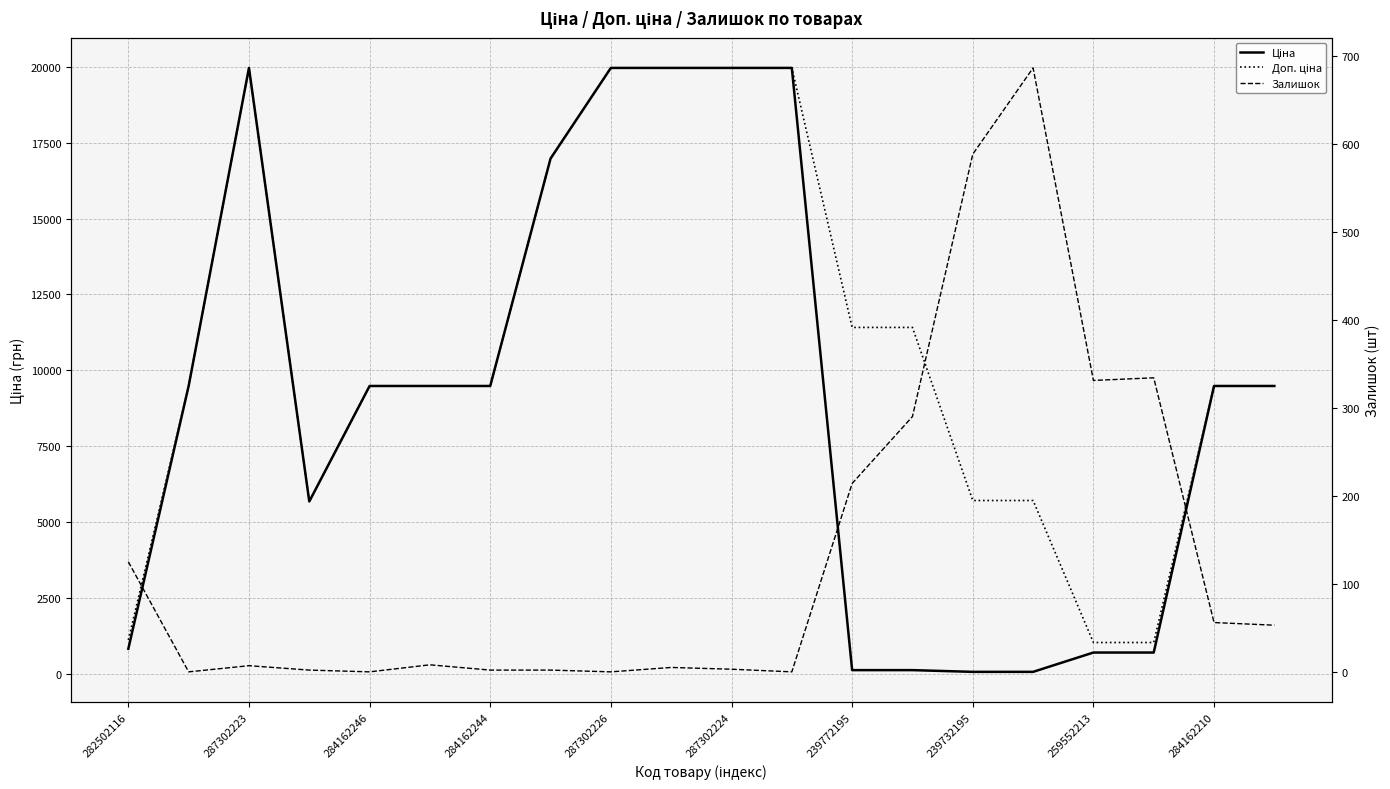

What is the difference between the second highest and second lowest values in the Залишок series?

588.0